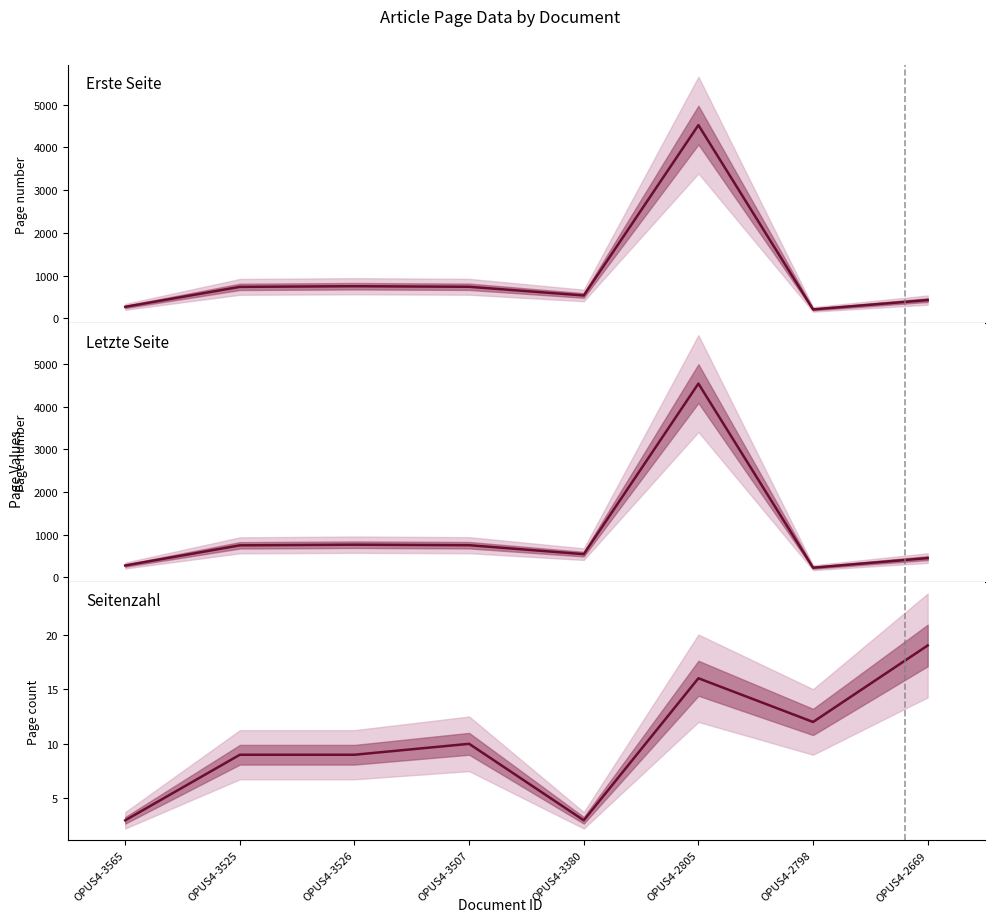

Which series changed the most between OPUS4-3525 and OPUS4-2805?

Letzte Seite